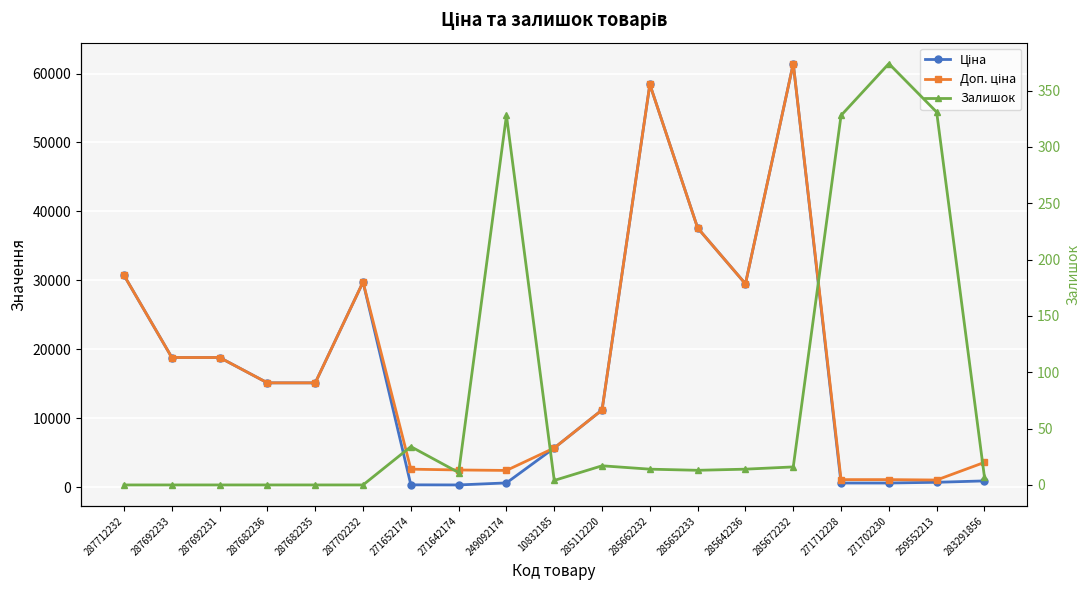

What is the difference between the Залишок values at 271702230 and 271712228?

46.0